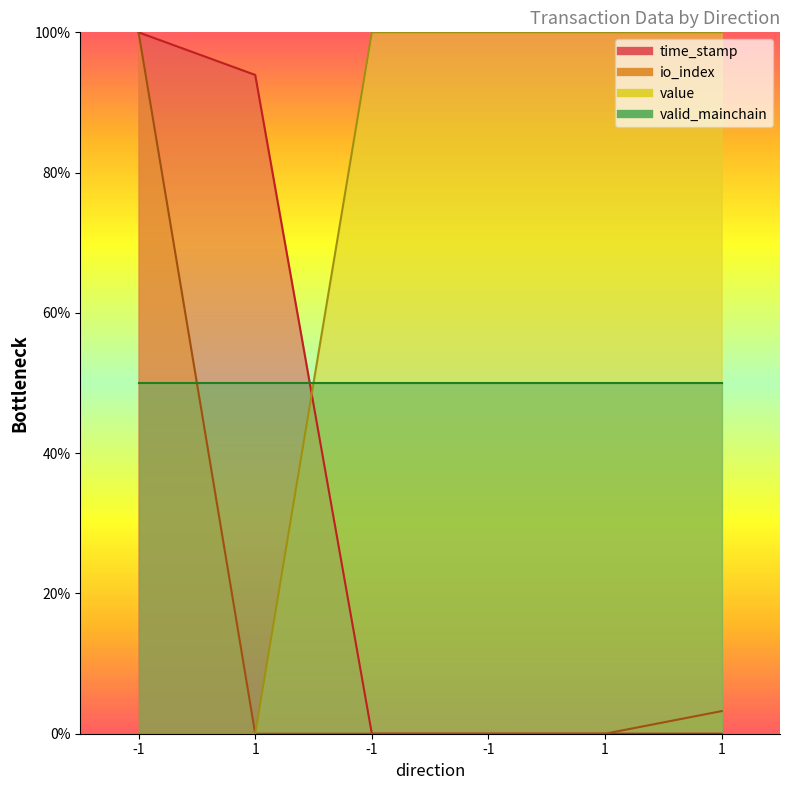

True or false: time_stamp and value intersect in this chart.

True